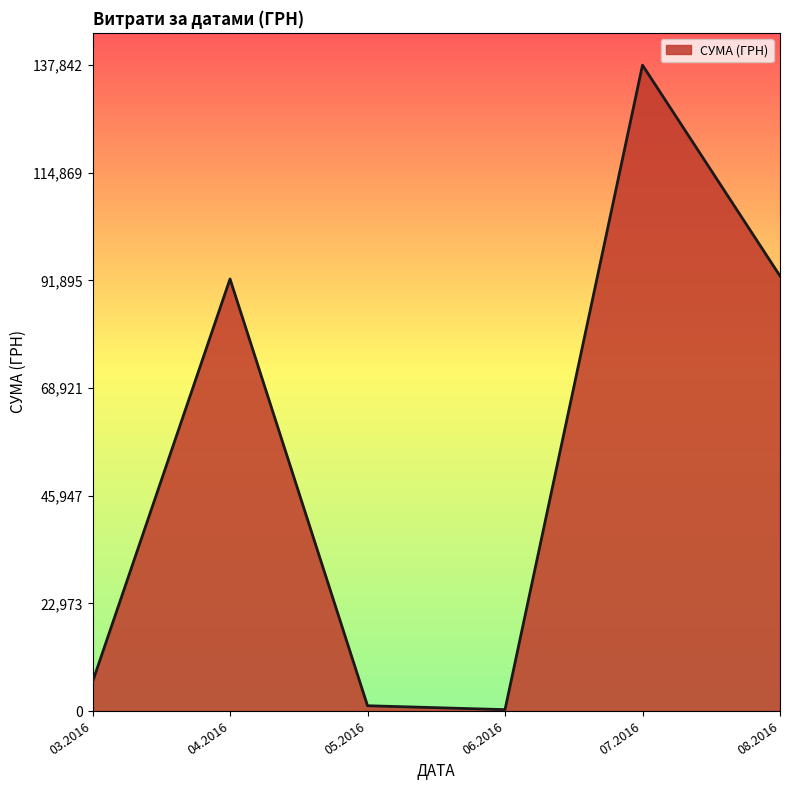

What is the greatest value displayed?

137843.0